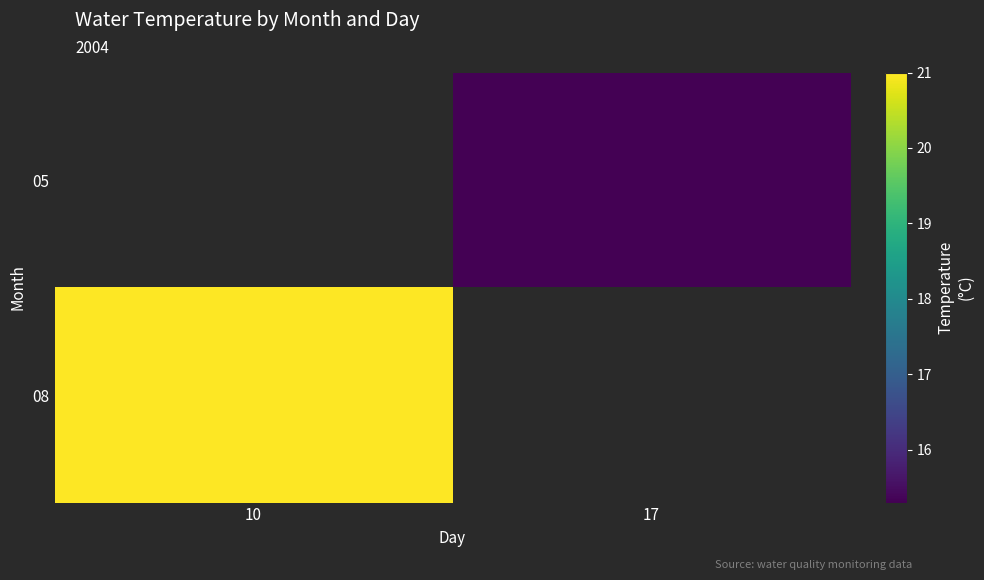

At which label does 05 reach its minimum?

10